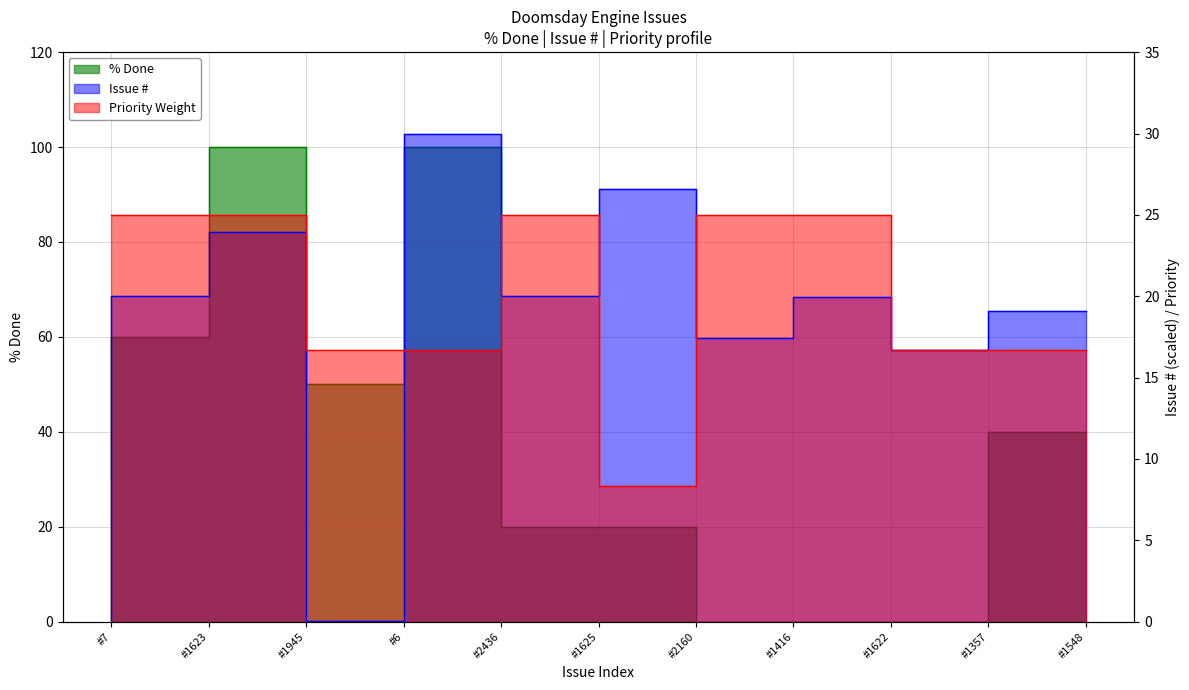

How many data points does each series have?

11